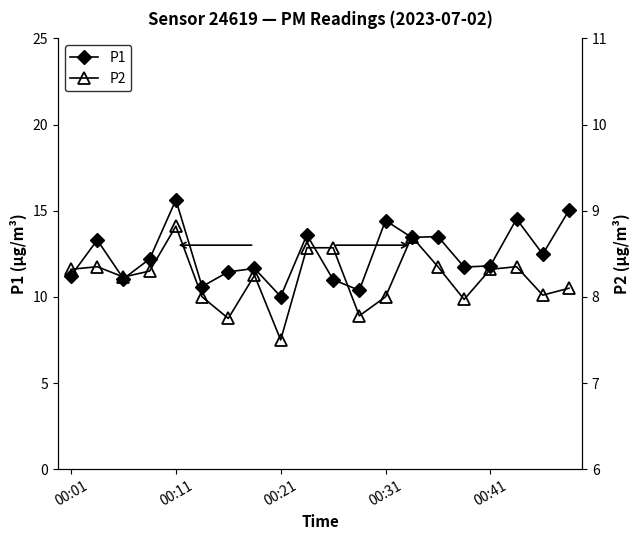

True or false: P1 has a value of 11.2 at 00:01.

True